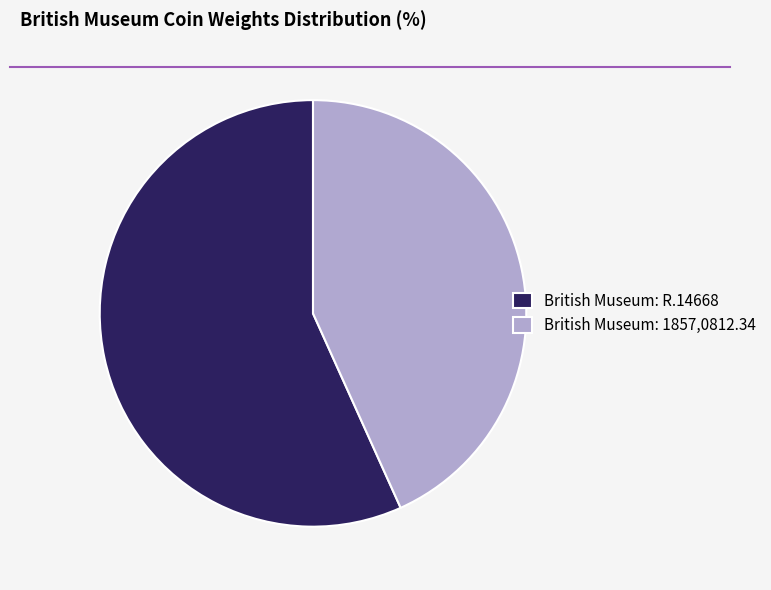

Is the sum of British Museum: 1857,0812.34 and British Museum: R.14668 greater than half?

Yes